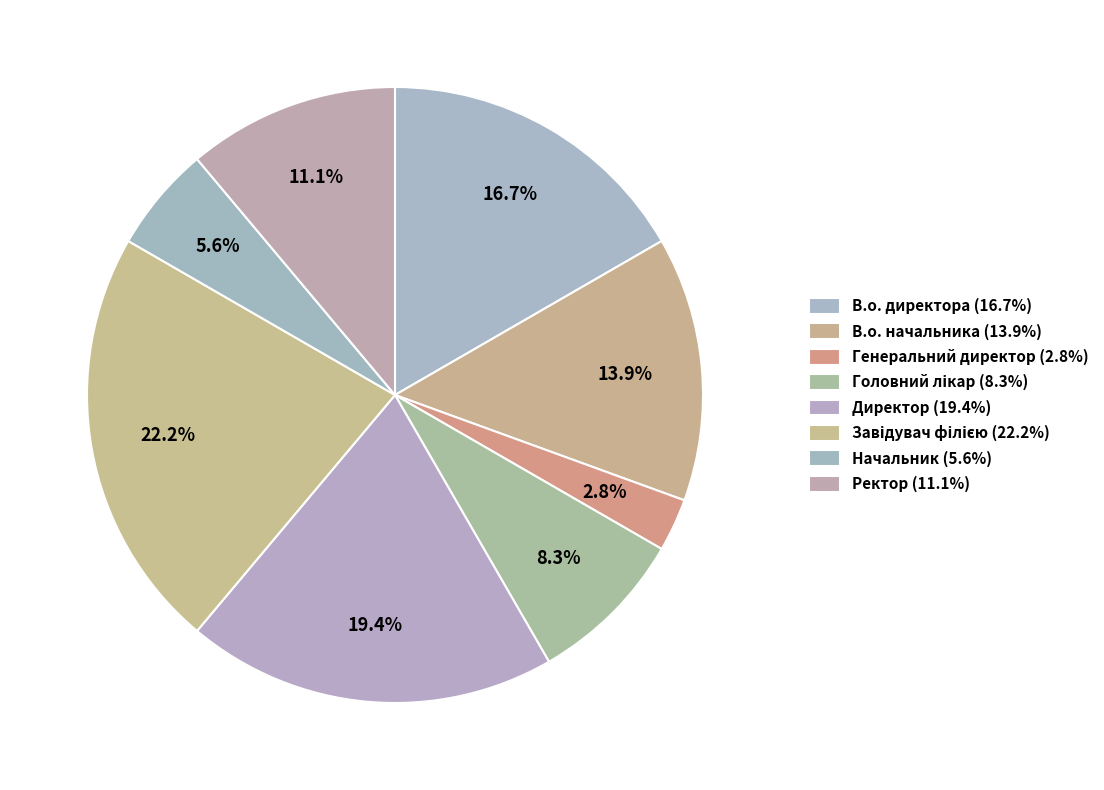

The Начальник slice represents 6% of the pie. True or false?

True